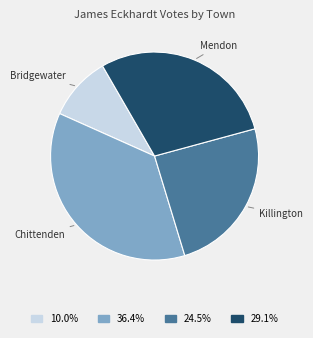

Does Killington account for over 50% of the chart?

No